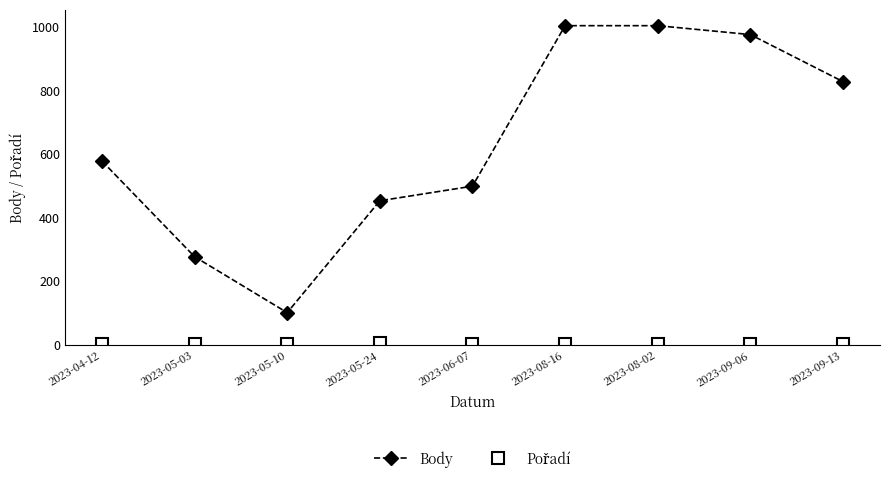

Where is the first local minimum for Body?

2023-05-10